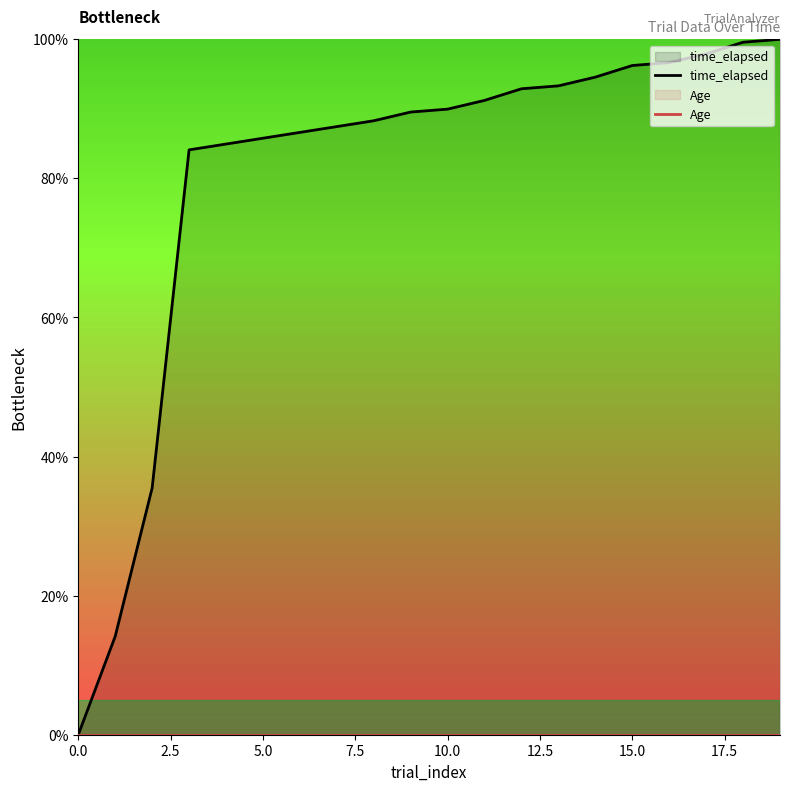

True or false: time_elapsed and Age cross at least once.

False